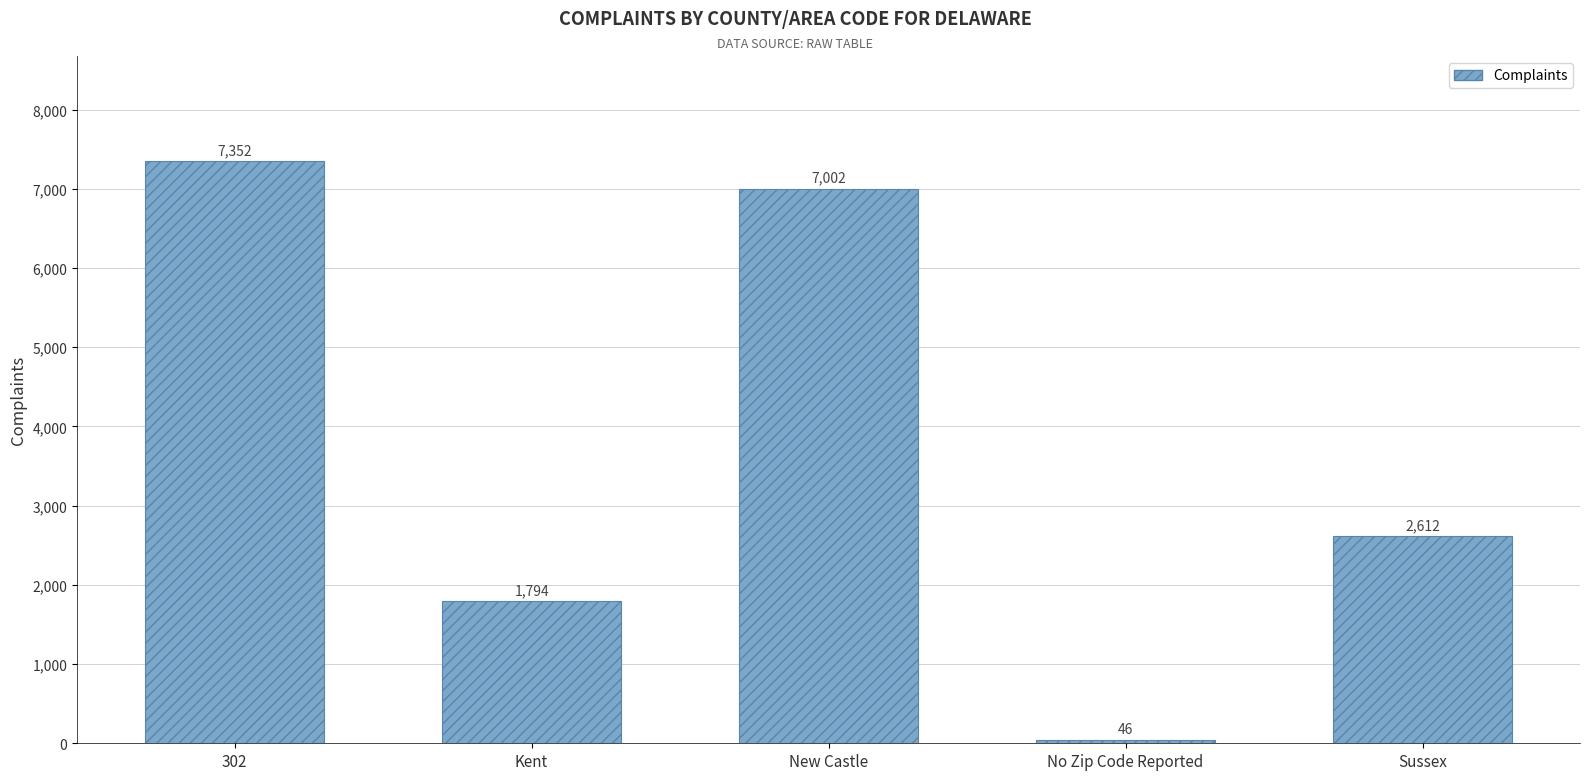

Reading left to right, what are all the values shown in this chart?

302=7352	Kent=1794	New Castle=7002	No Zip Code Reported=46	Sussex=2612